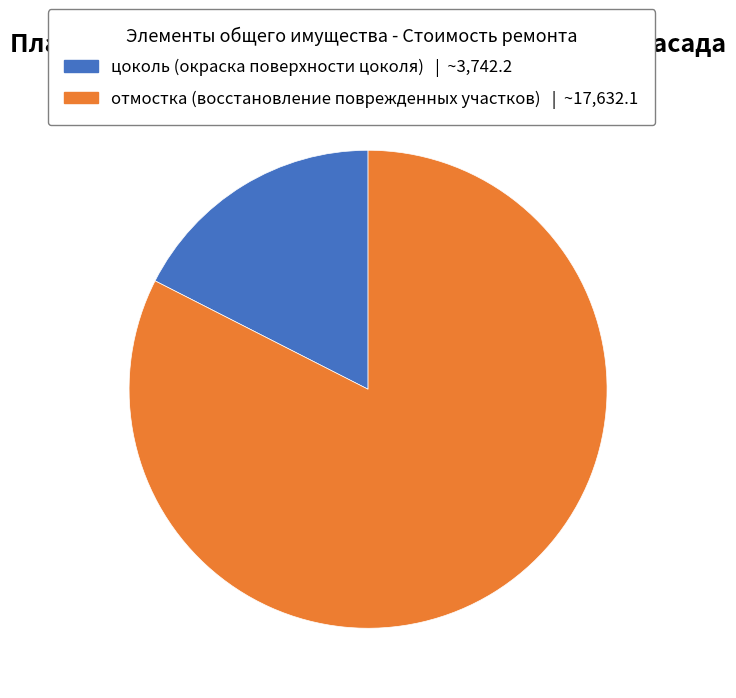

Does цоколь (окраска поверхности цоколя) represent more than half of the total?

No